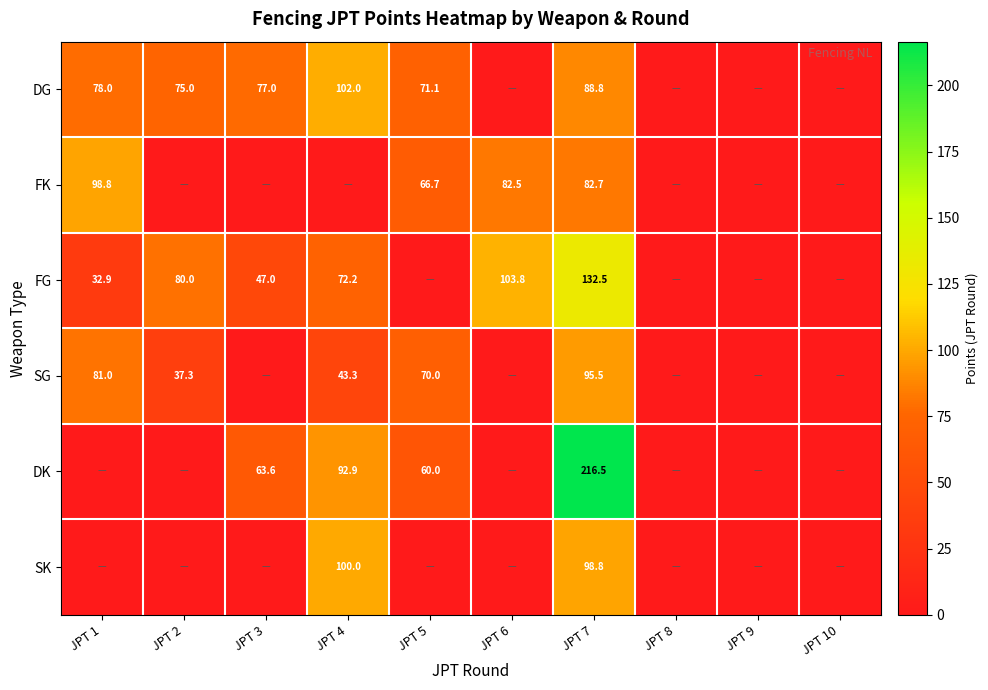

What is the sum of the FG values at JPT 6 and JPT 2?

183.8